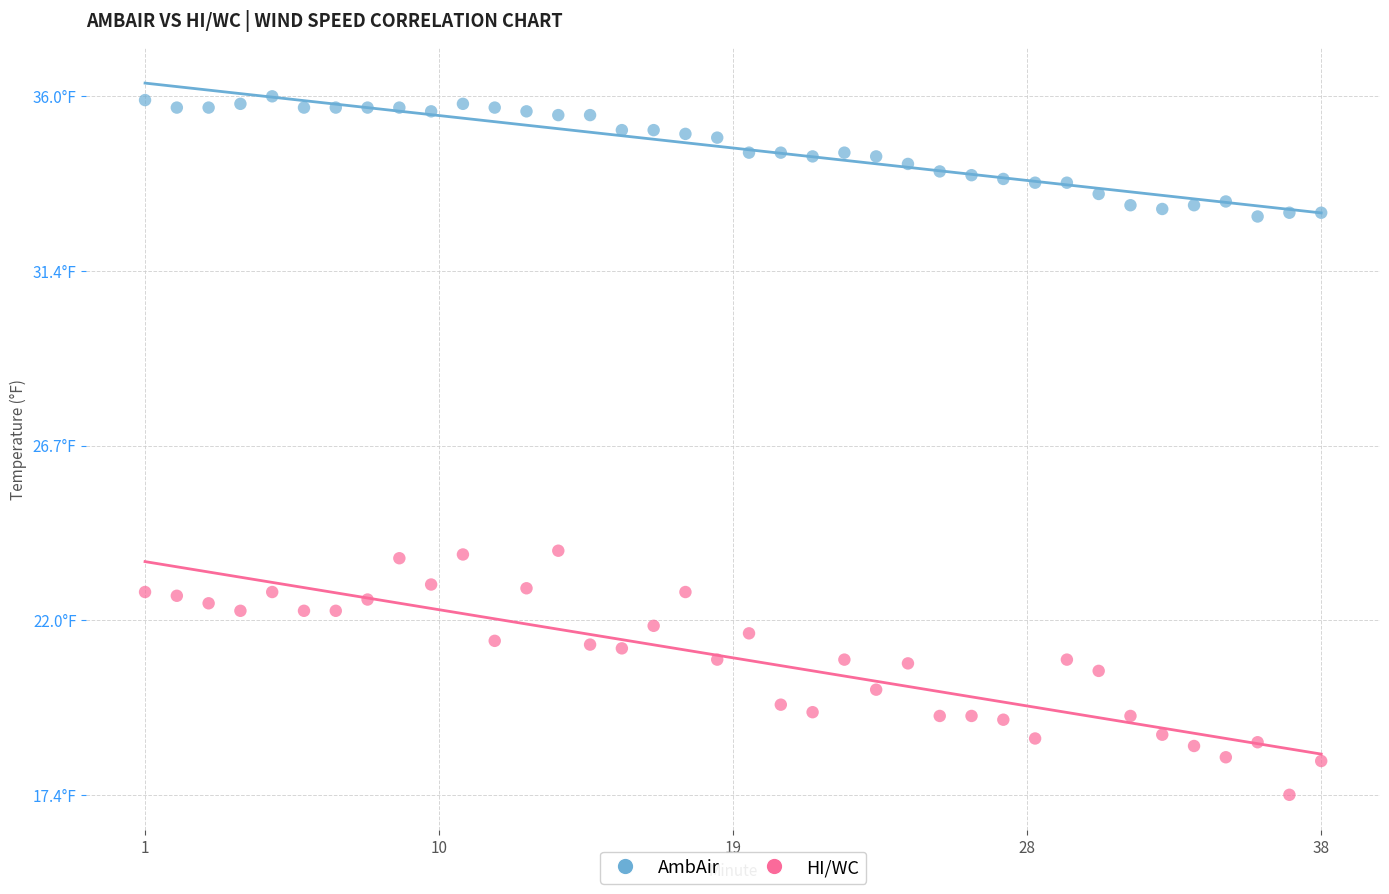

Which series has the largest Y range (max minus min)?

HI/WC